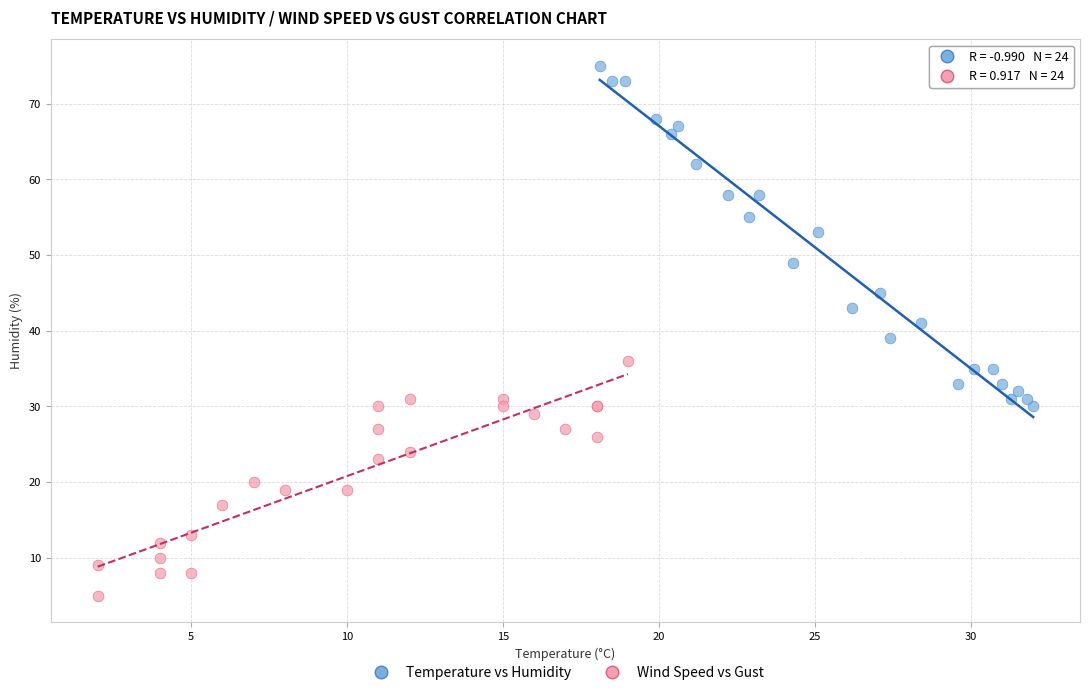

Which series has the widest spread of Y values?

Temperature vs Humidity